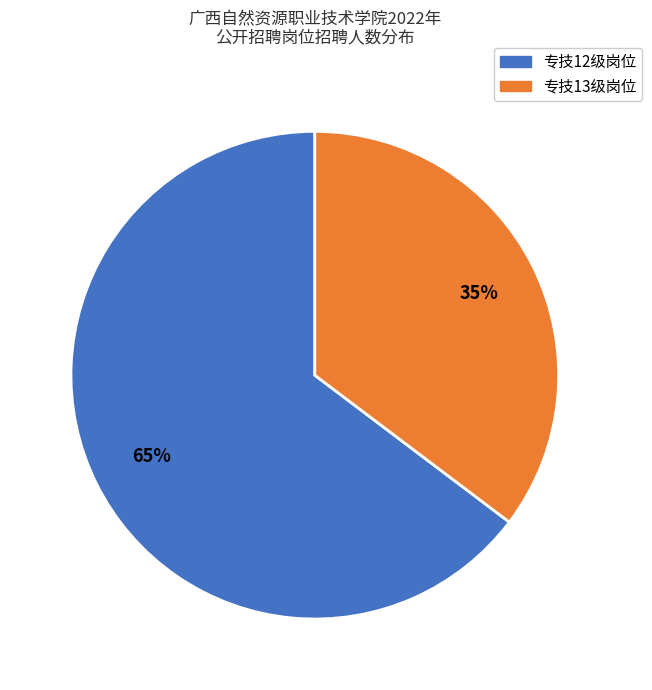

To the nearest percent, what is the average slice percentage?

50%